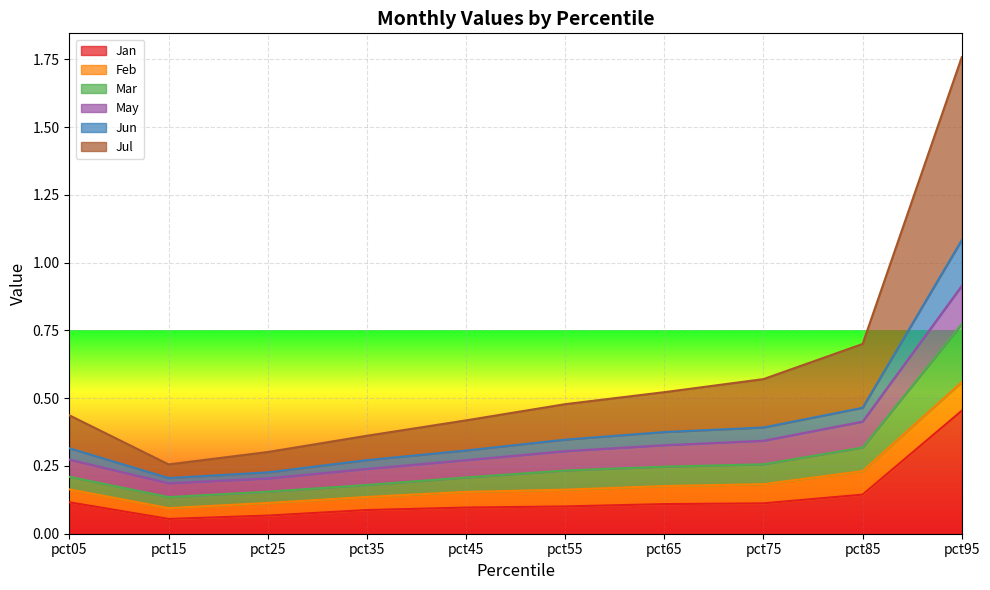

At which label does Jan reach its peak?

pct95